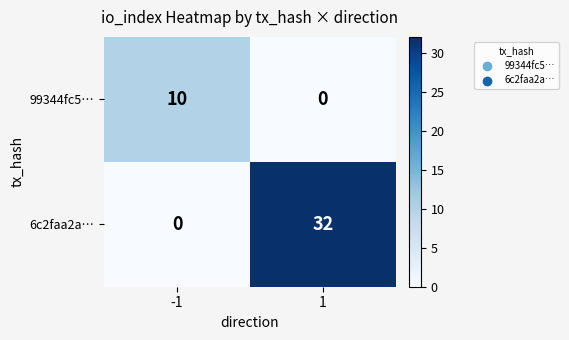

Reading right to left, extract all data points from this chart.

99344fc5…: 0	10
6c2faa2a…: 32	0